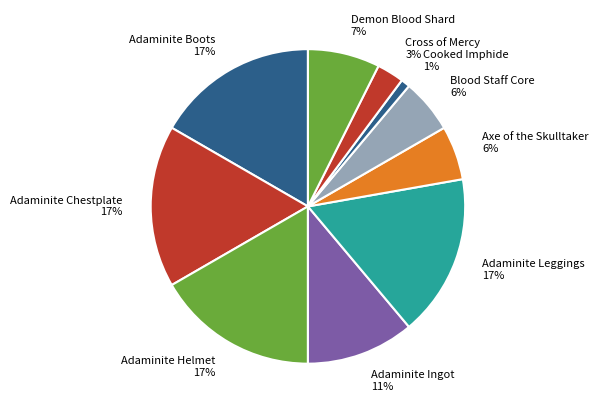

Which category has the smallest portion of the pie?

Cooked Imphide